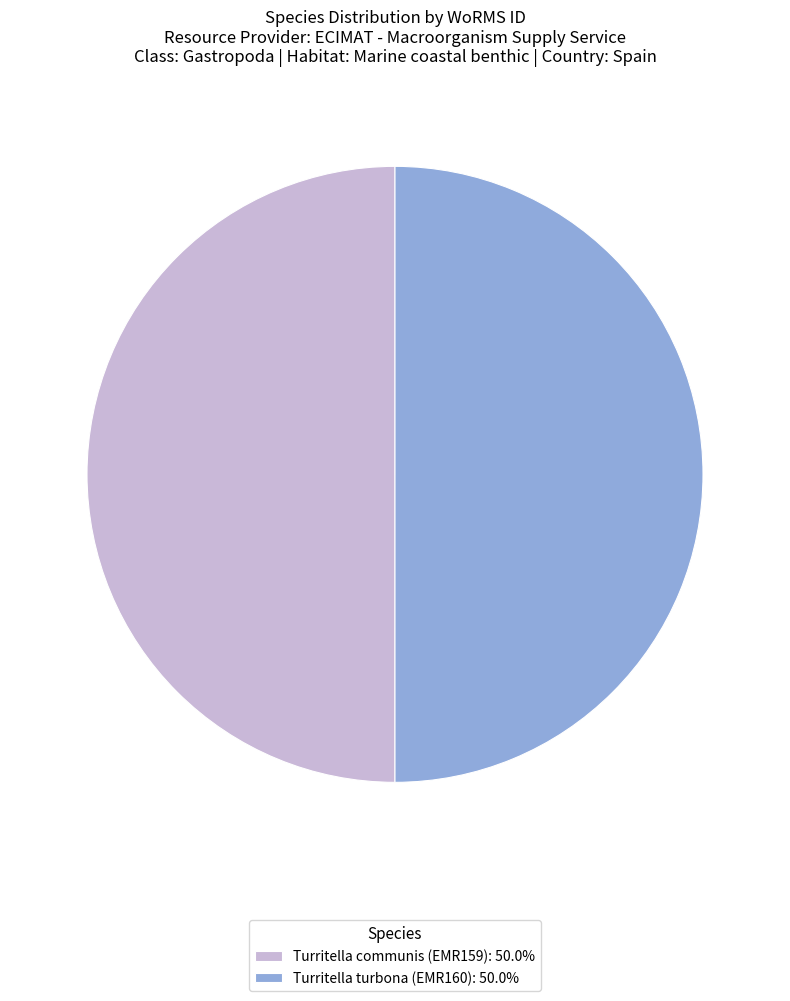

Approximately how many times larger is the value at Turritella communis (EMR159): 50.0% compared to Turritella turbona (EMR160): 50.0%?

1.0